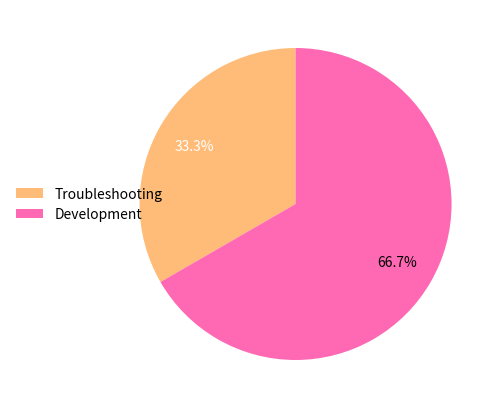

Which slice is the smallest?

Troubleshooting